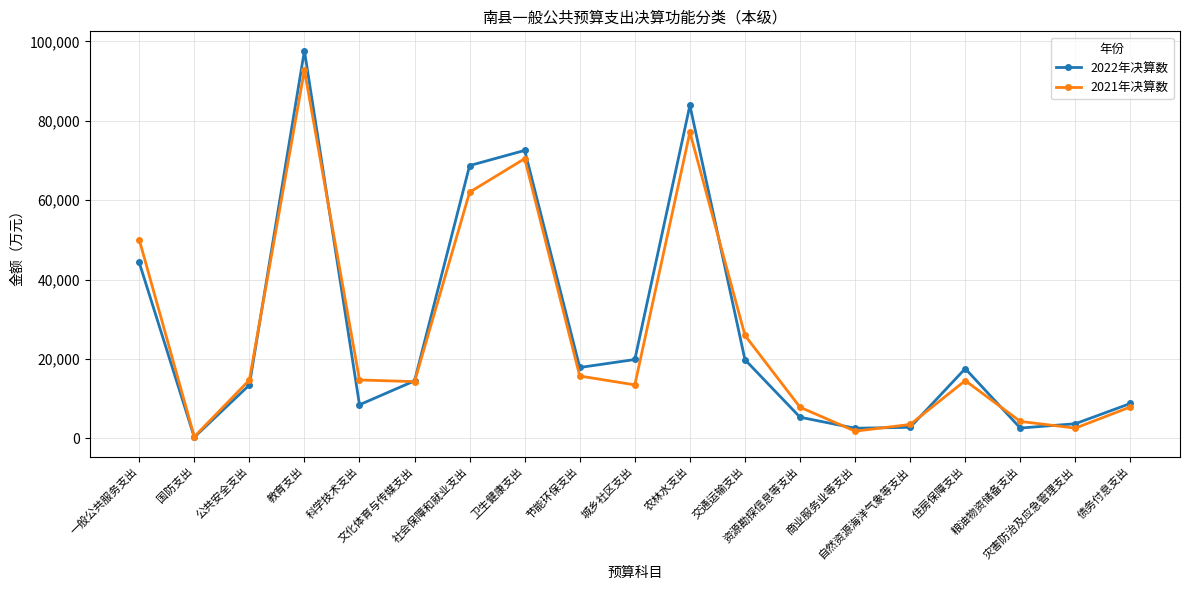

At which category is the sum across all series the highest?

教育支出